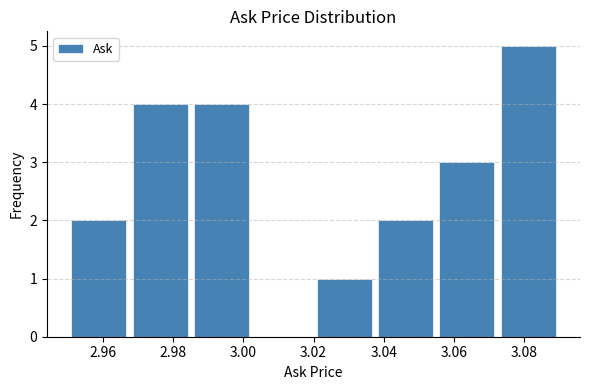

How tall is the bar that spans 3.072 to 3.090 on the x-axis? Neither the bar edges nor the heights are printed on the chart, so give them approximately, as read against the axes.

5